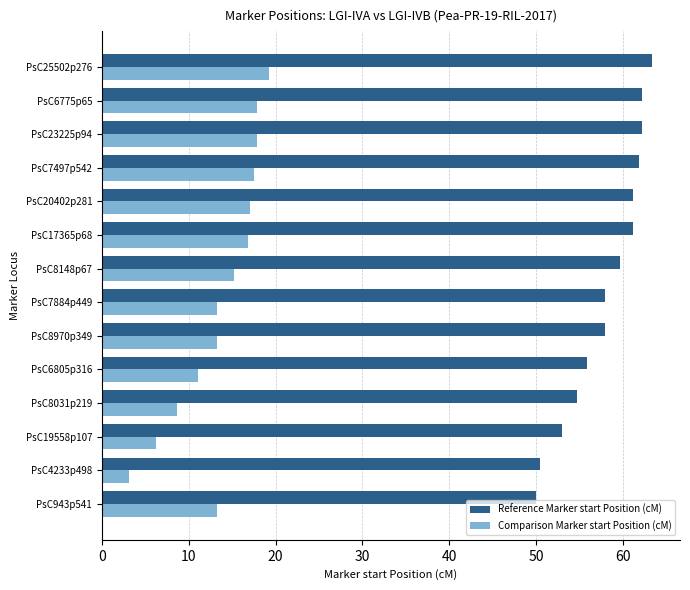

At how many categories does at least one series exceed 37?

14